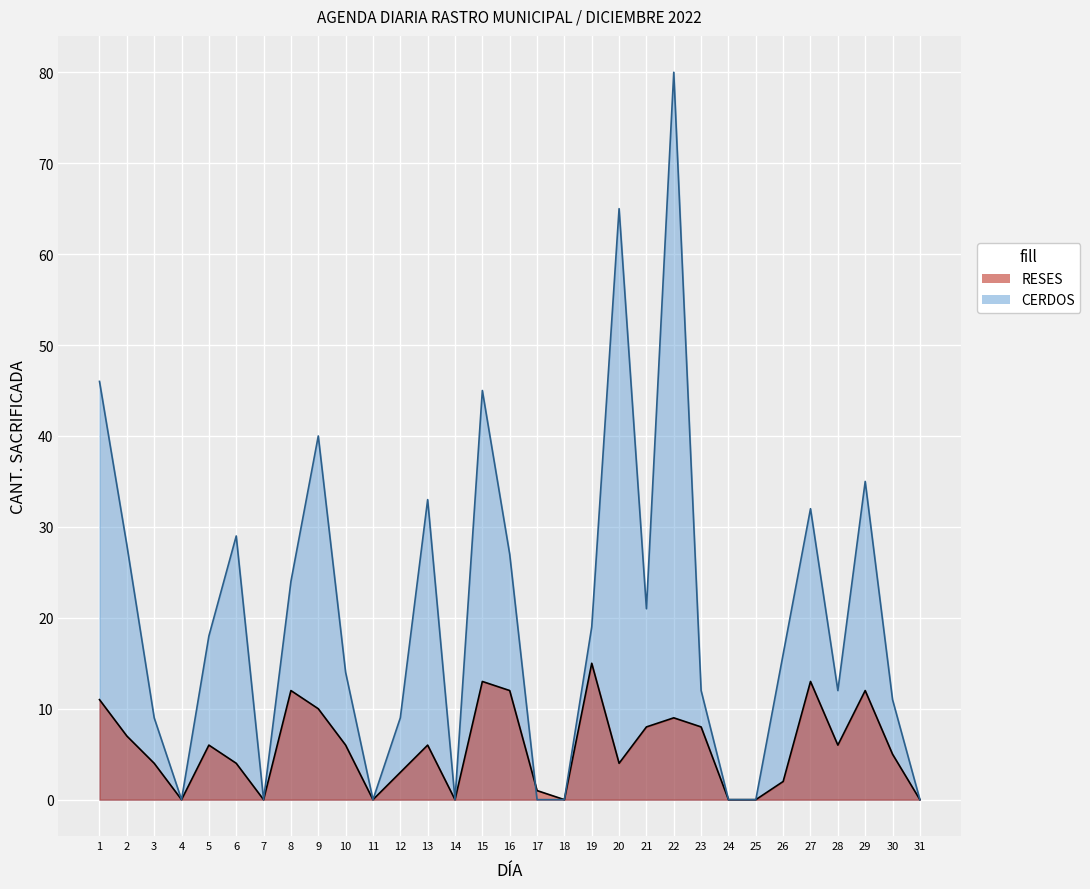

What is the difference between the maximum and minimum values in the RESES series?

15